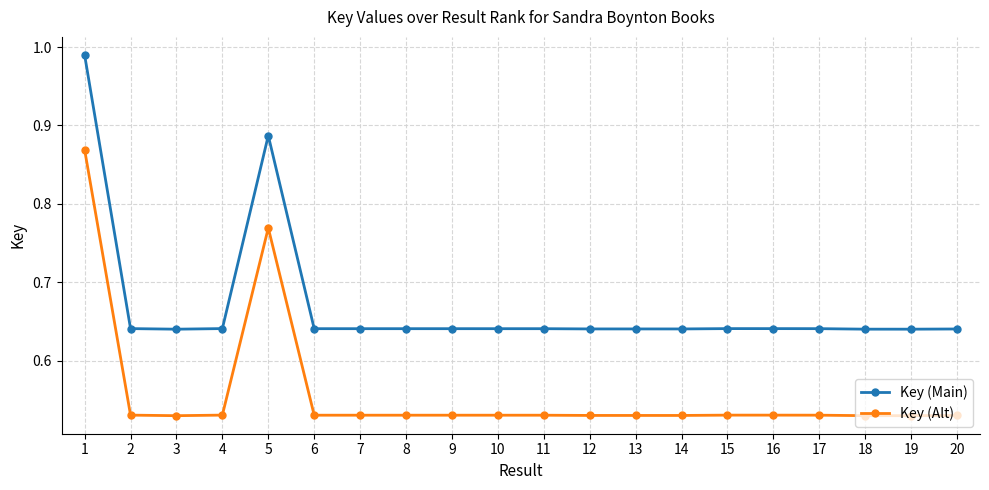

Which label corresponds to the largest value in the chart?

1